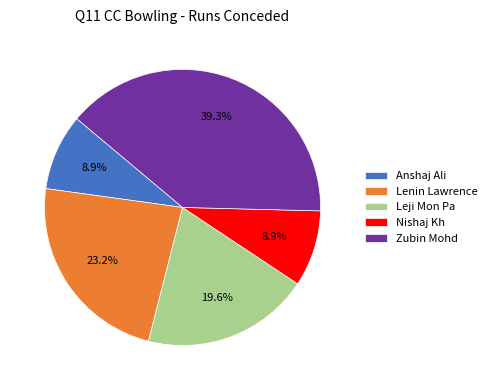

Count the number of slices in the pie.

5